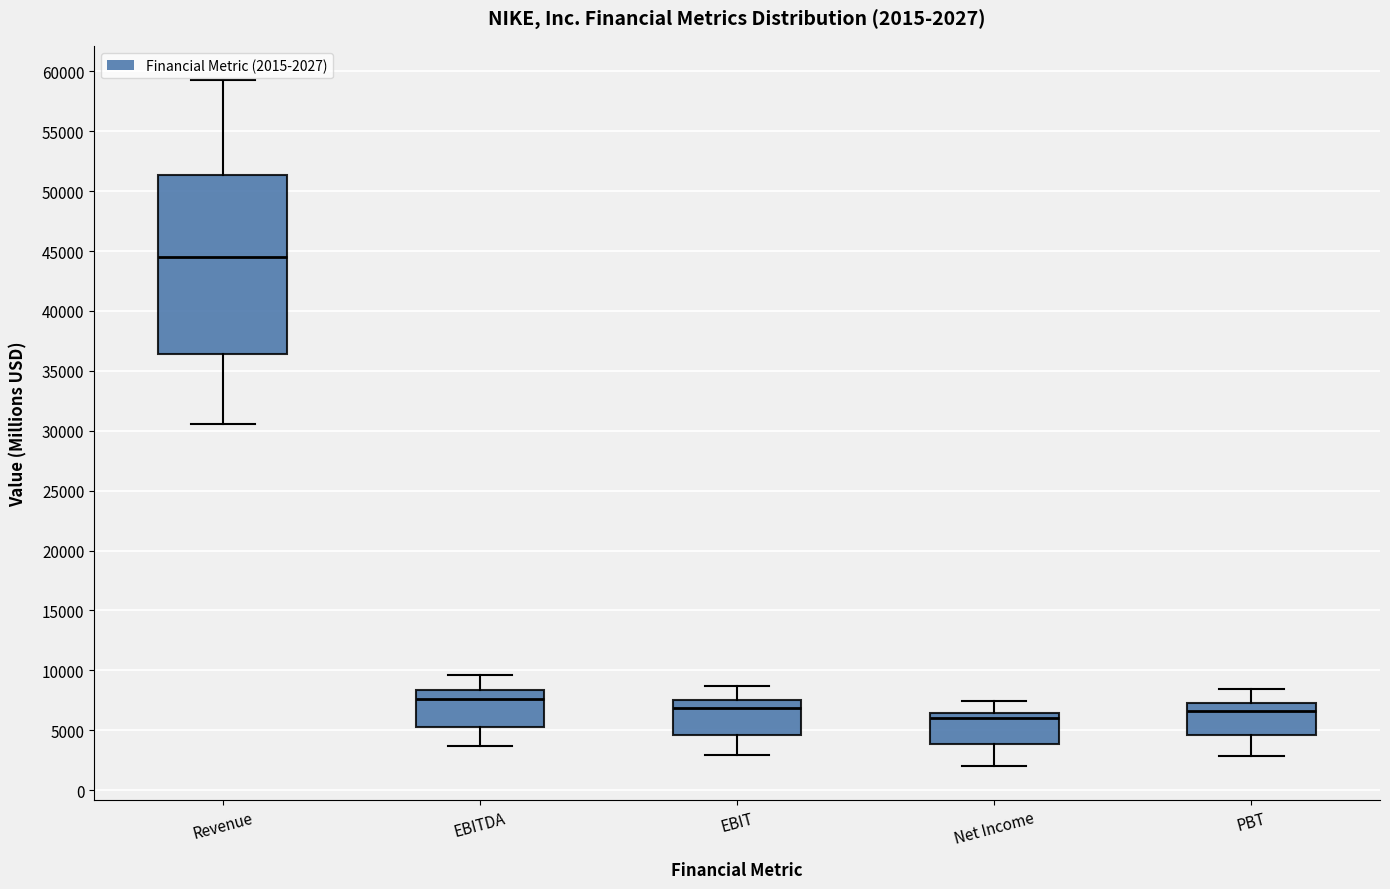

Comparing the boxes themselves (not the whiskers), which one is the tallest?

Revenue